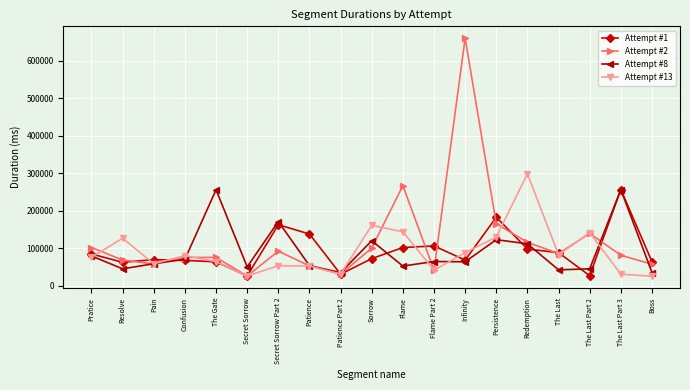

What is the difference between the second highest and second lowest values in the Attempt #8 series?

220610